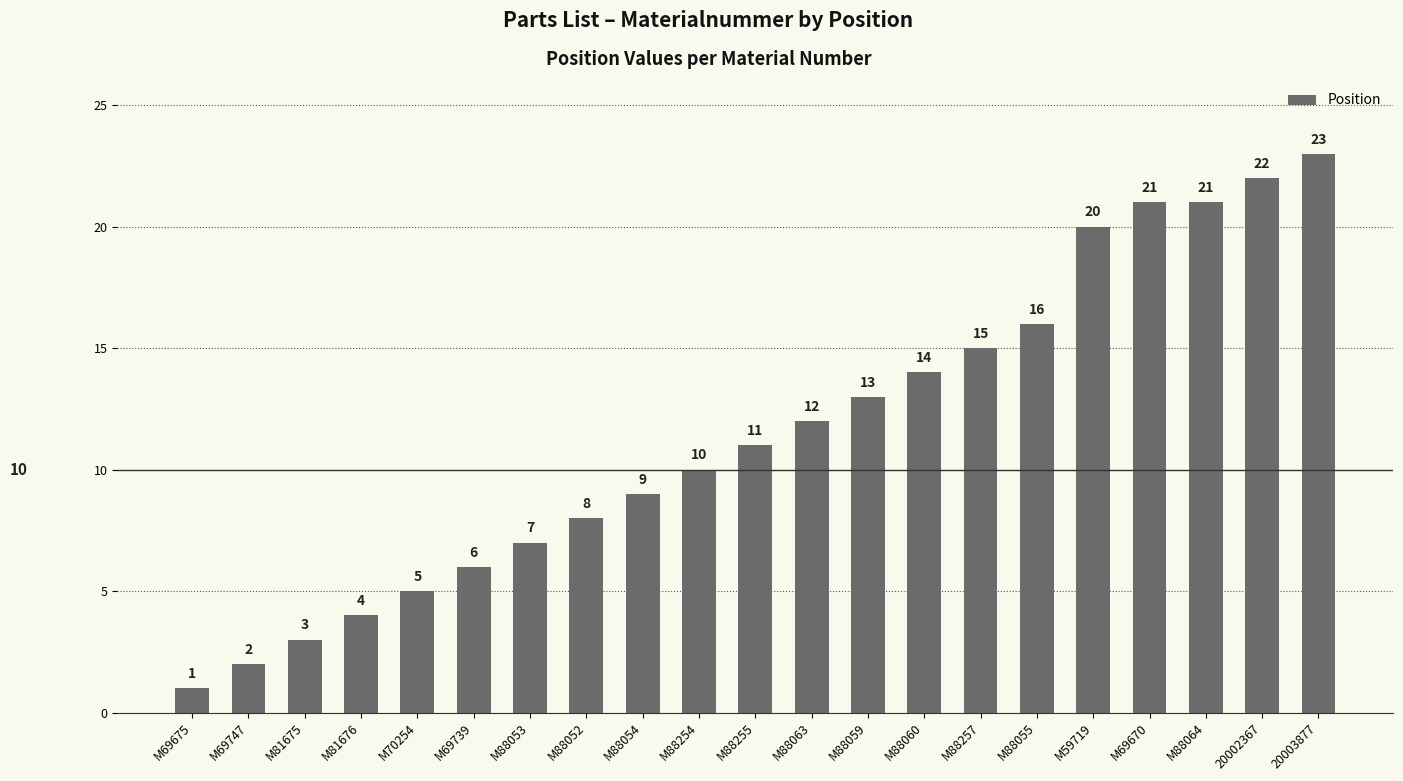

Read the value at M69739.

6